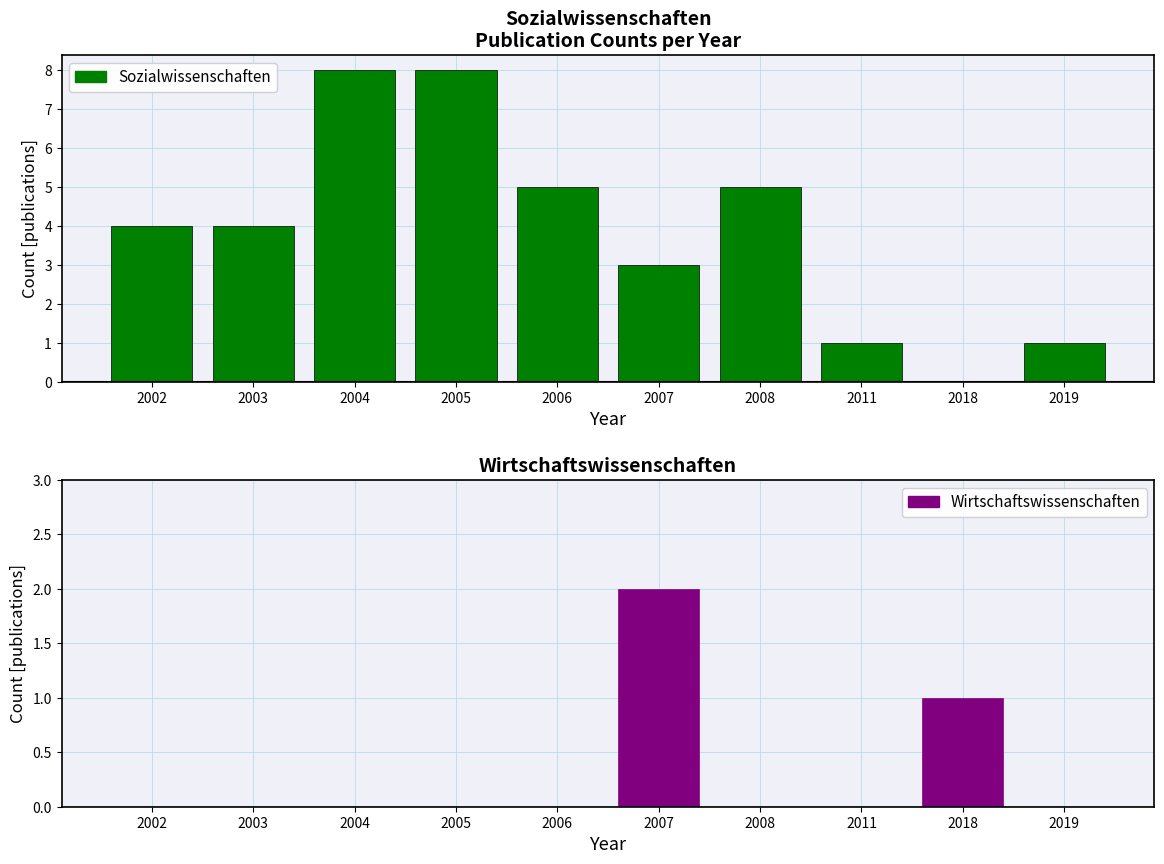

Is it true that Wirtschaftswissenschaften equals 2 at 2007?

True